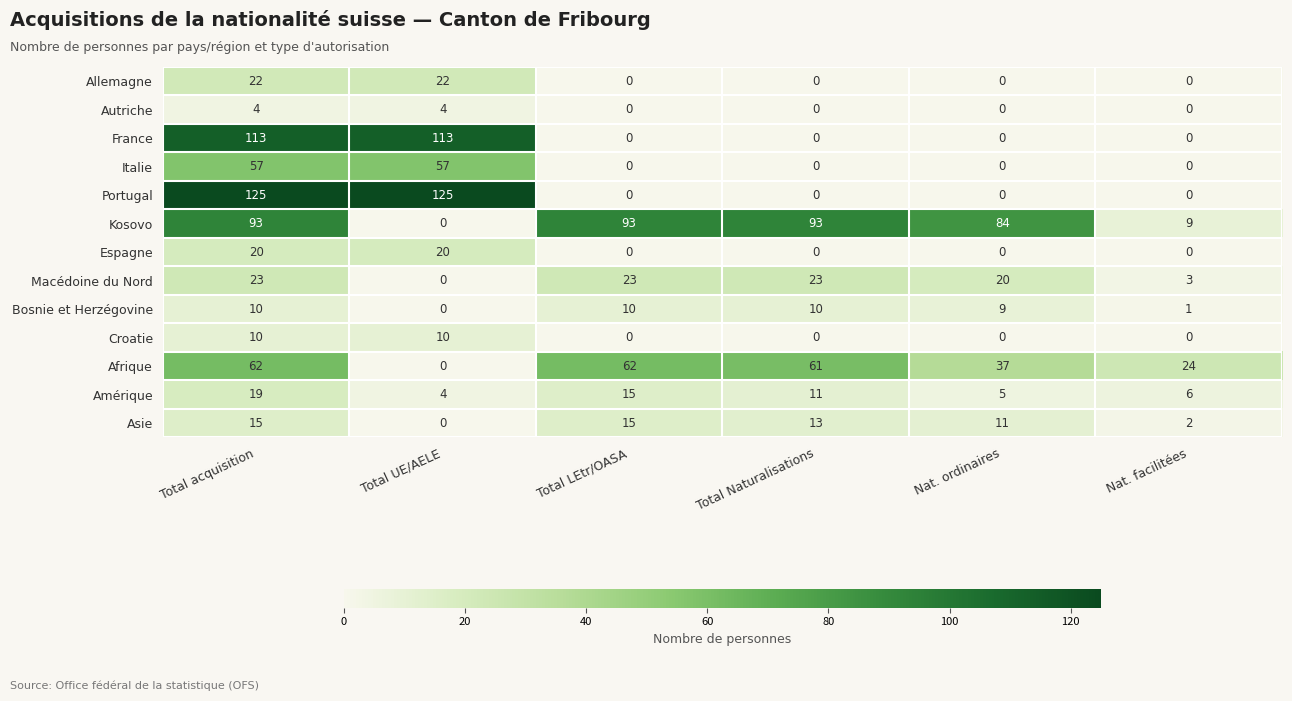

Which series has the widest spread of values?

Portugal